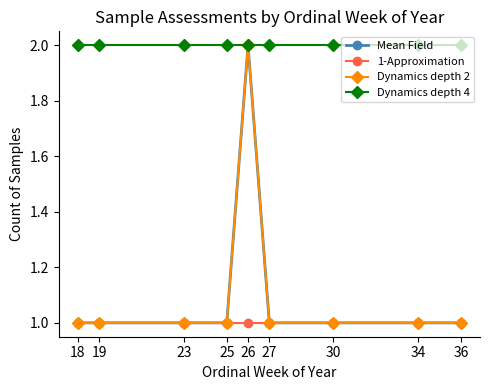

What is the minimum value for Mean Field?

1